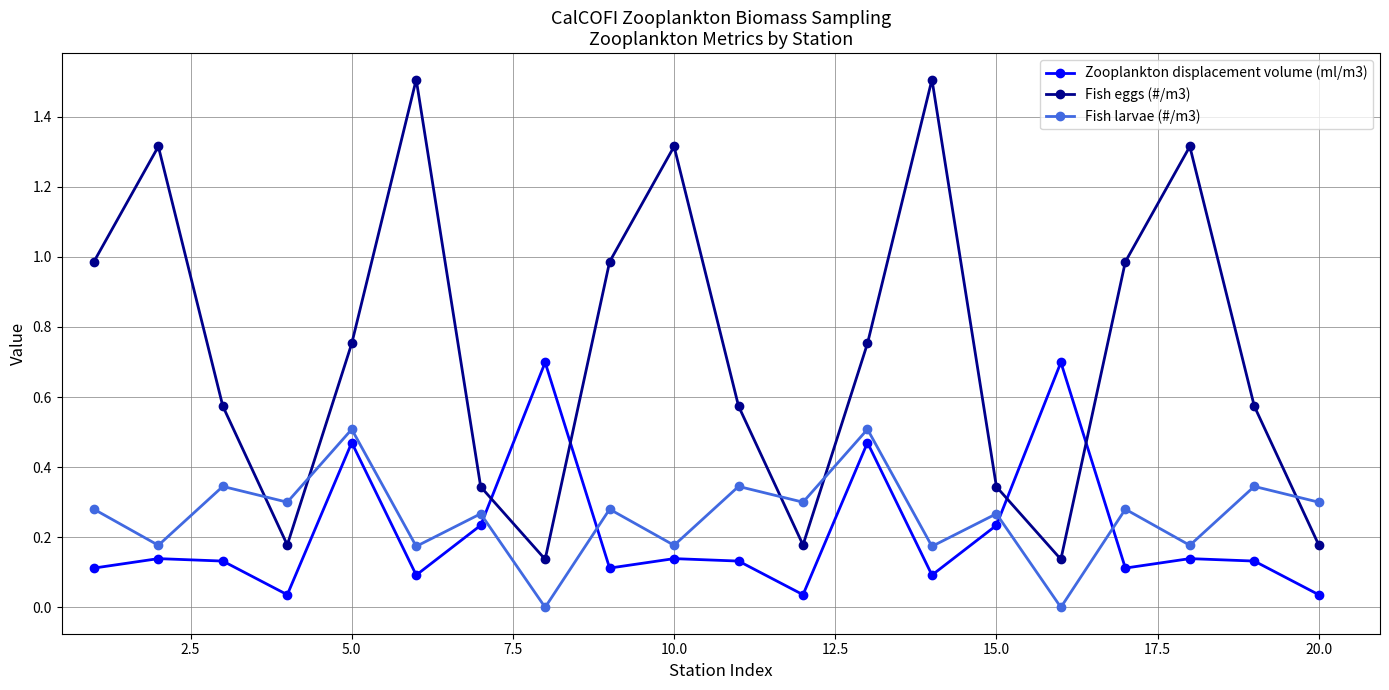

What is the sum of all Fish larvae (#/m3) values?

5.2